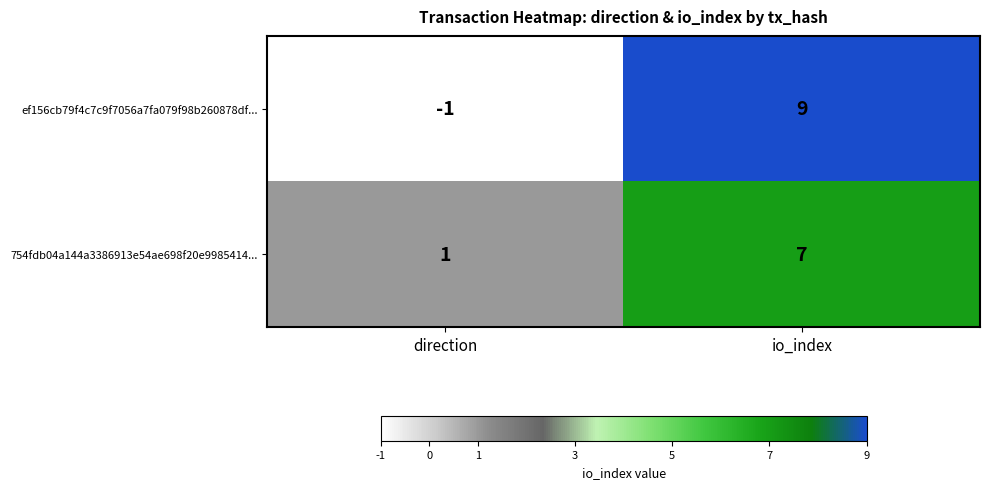

Is the value of 754fdb04a144a3386913e54ae698f20e9985414... at direction greater than the value of ef156cb79f4c7c9f7056a7fa079f98b260878df... at direction?

Yes